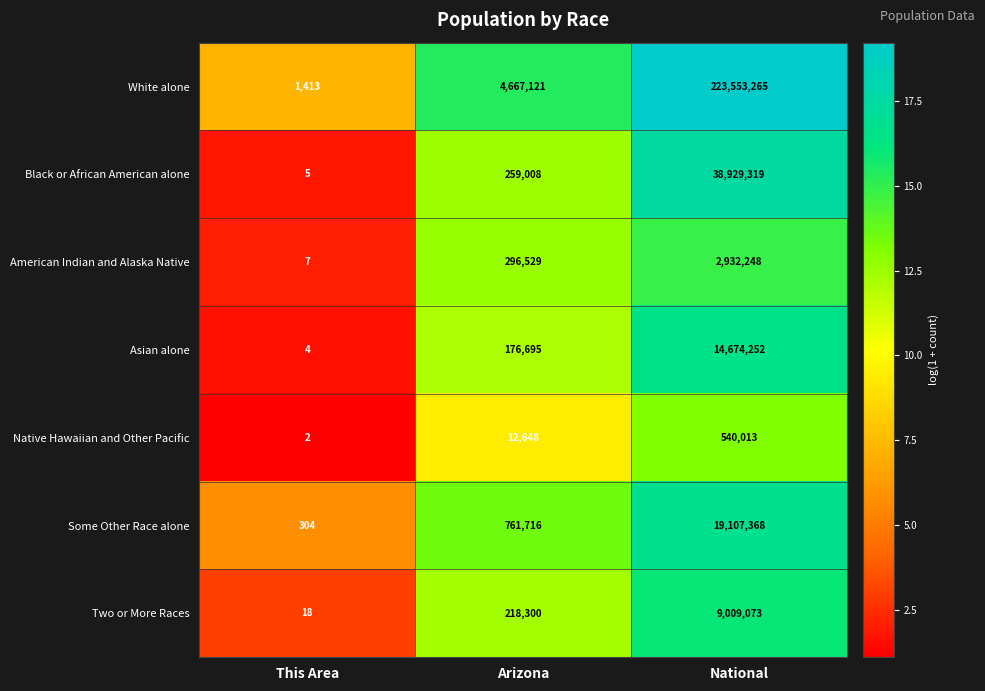

Reading left to right, list all the values displayed in this chart.

White alone: This Area=1413	Arizona=4667121	National=223553265
Black or African American alone: This Area=5	Arizona=259008	National=38929319
American Indian and Alaska Native: This Area=7	Arizona=296529	National=2932248
Asian alone: This Area=4	Arizona=176695	National=14674252
Native Hawaiian and Other Pacific: This Area=2	Arizona=12648	National=540013
Some Other Race alone: This Area=304	Arizona=761716	National=19107368
Two or More Races: This Area=18	Arizona=218300	National=9009073